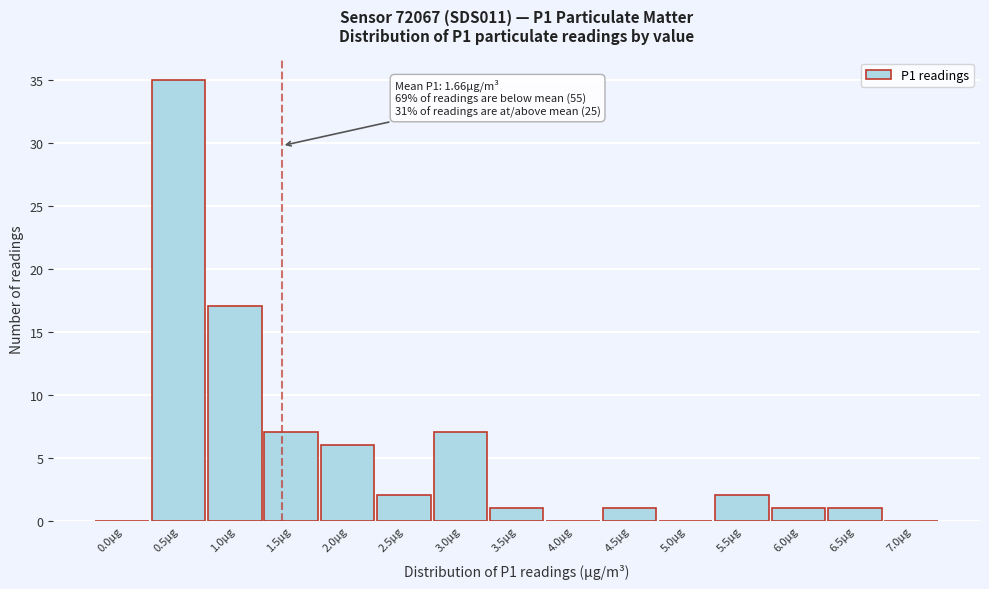

Reading left to right, transcribe all the data shown in this chart.

0.0µg=0	0.5µg=35	1.0µg=17	1.5µg=7	2.0µg=6	2.5µg=2	3.0µg=7	3.5µg=1	4.0µg=0	4.5µg=1	5.0µg=0	5.5µg=2	6.0µg=1	6.5µg=1	7.0µg=0